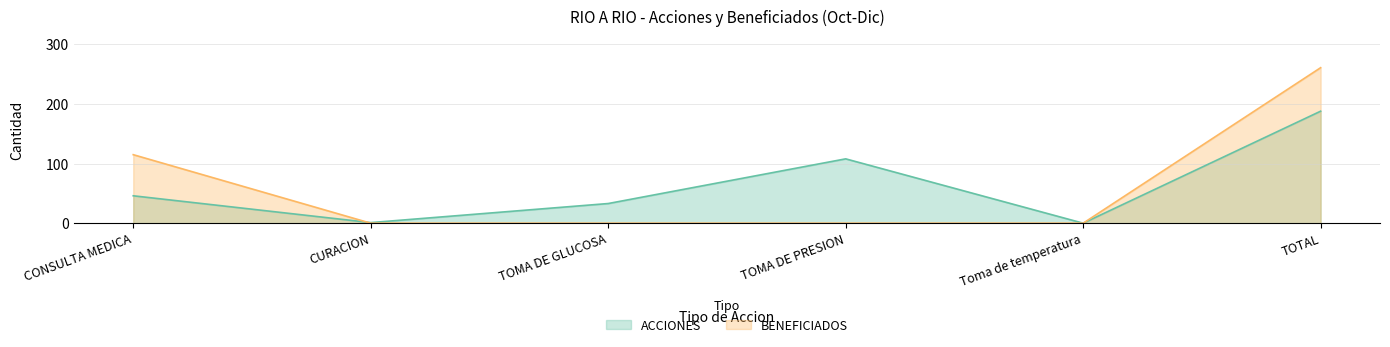

At which category is the sum across all series the highest?

TOTAL